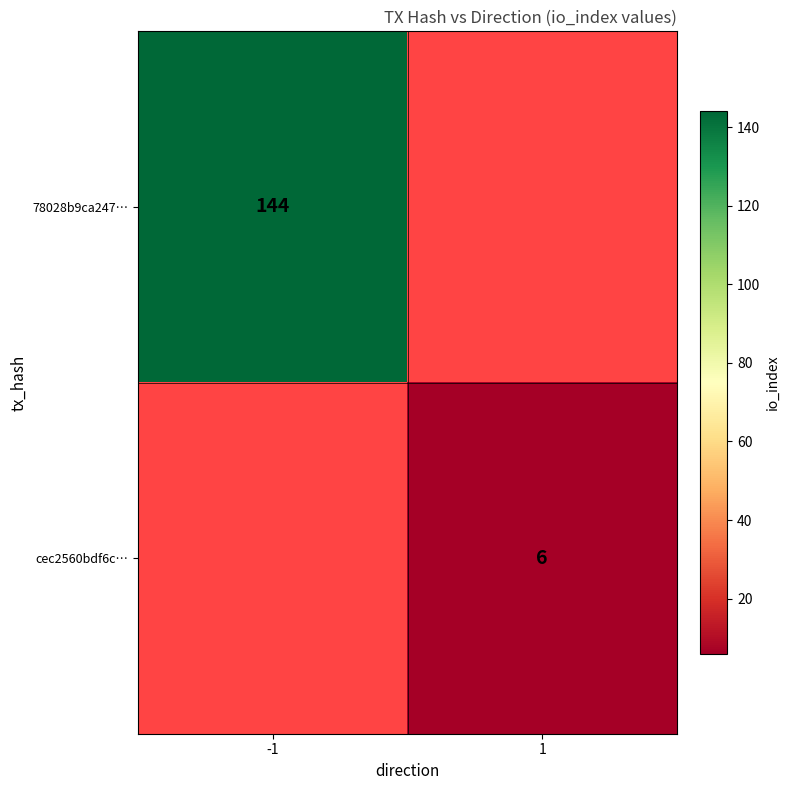

The cec2560bdf6c… series shows 6 at 1. True or false?

True